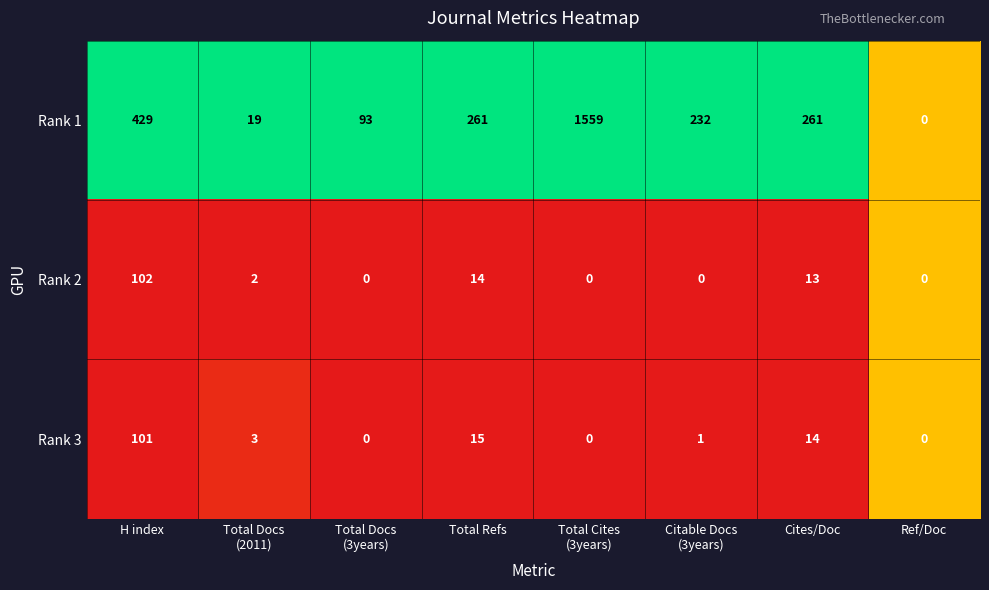

List the series in order of their peak value, highest first.

Rank 1, Rank 2, Rank 3